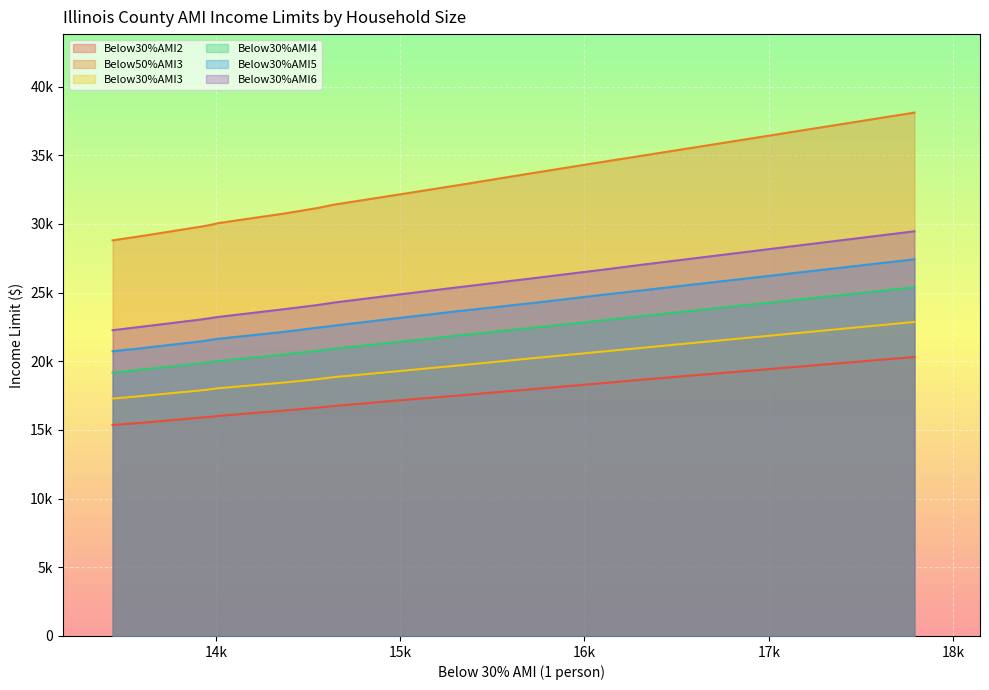

The Below30%AMI3 series shows 24526 at Christian. True or false?

False